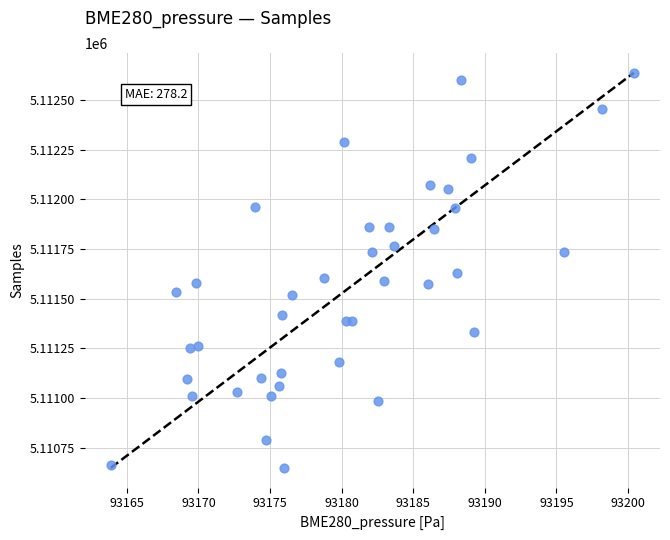

What is the range of Y values (max minus min)?

1988